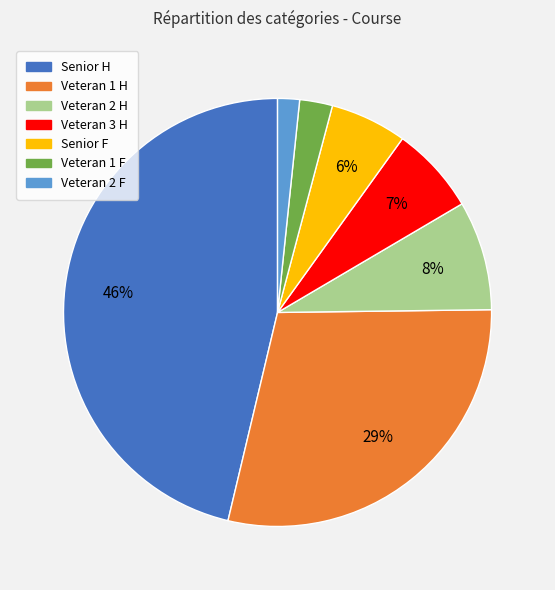

To the nearest percent, what is the average slice percentage?

14%